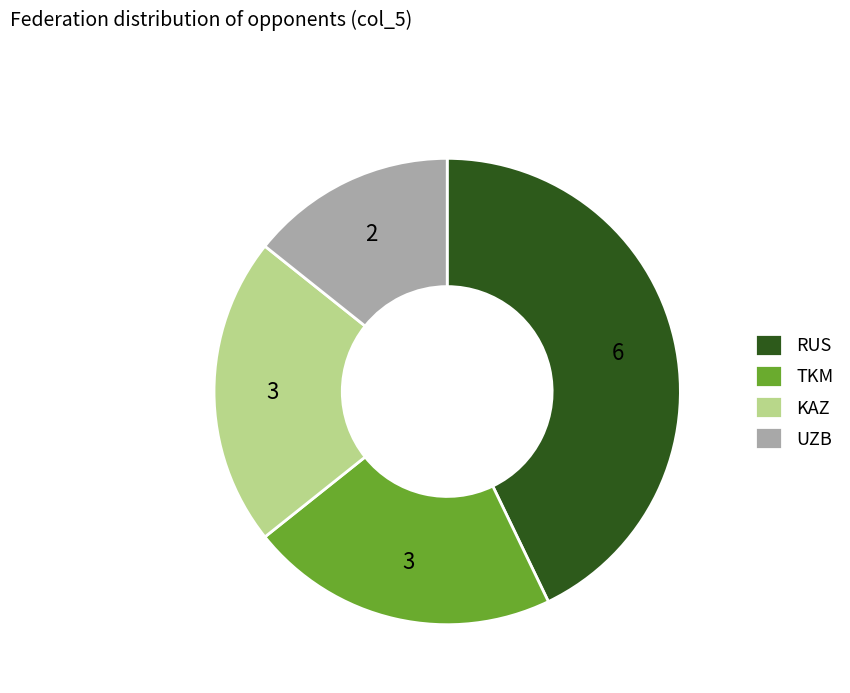

Which category has the smallest portion of the pie?

UZB